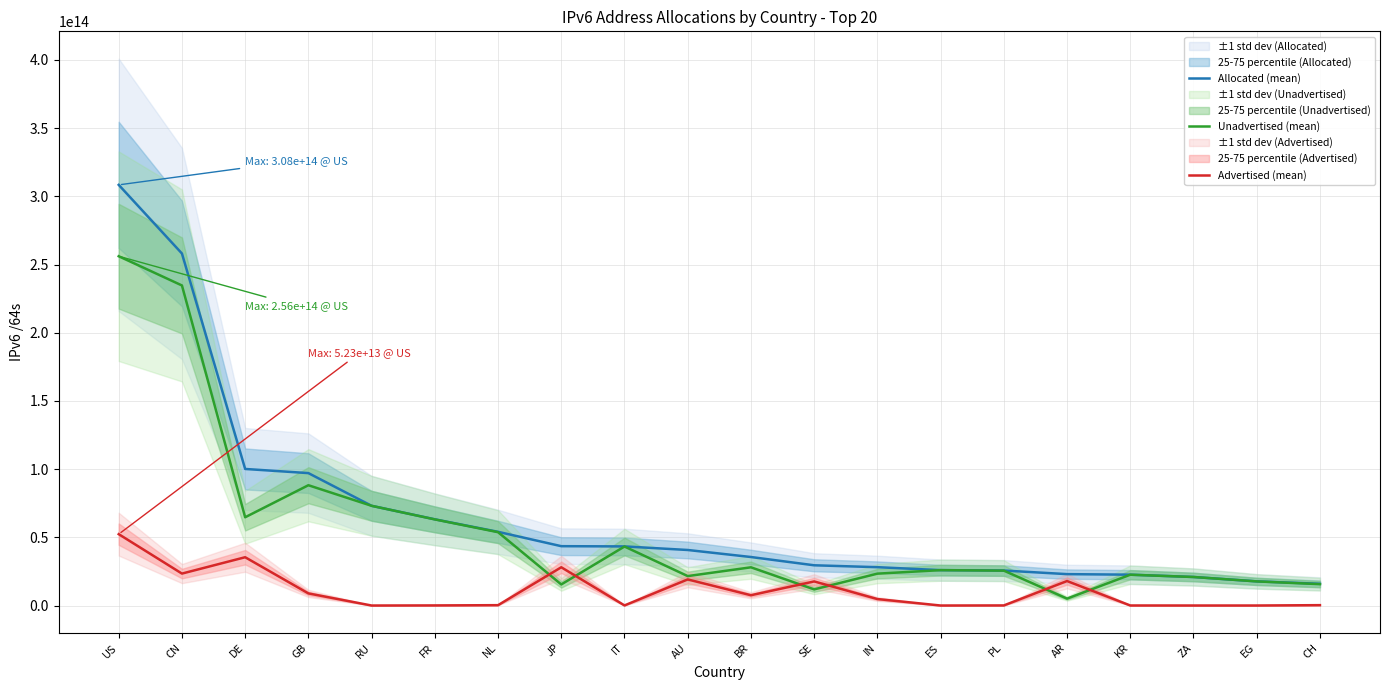

What is the greatest value displayed?

308404850786304